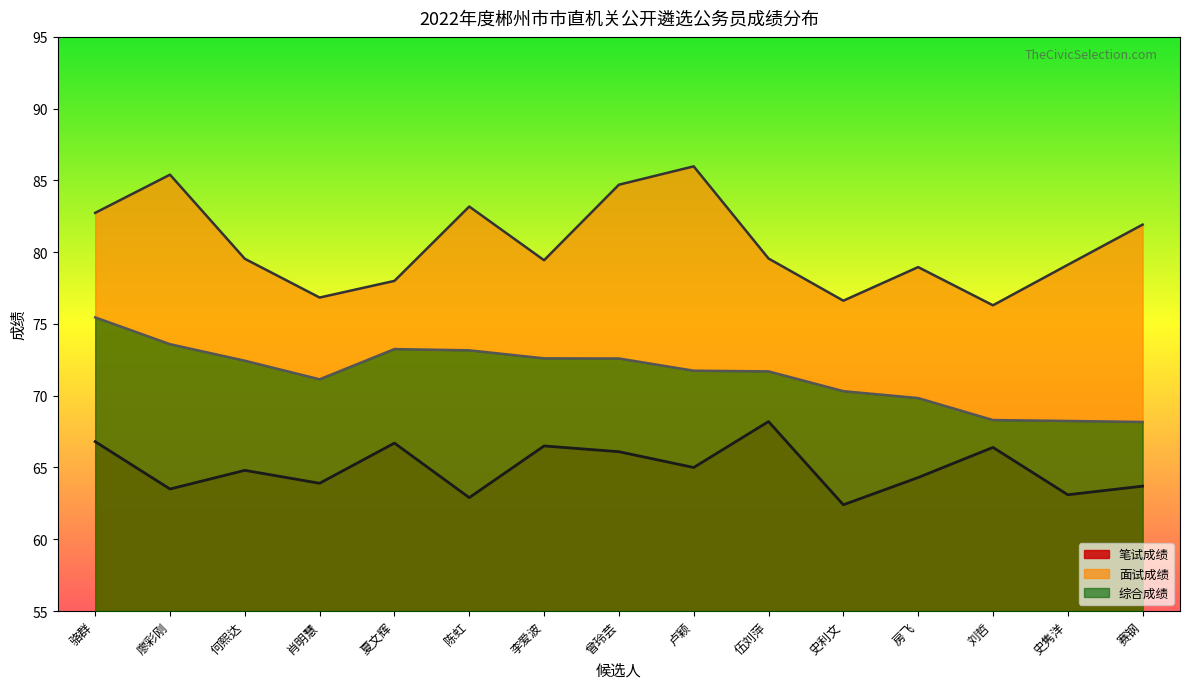

At which label does 综合成绩 first exceed 71?

骆群